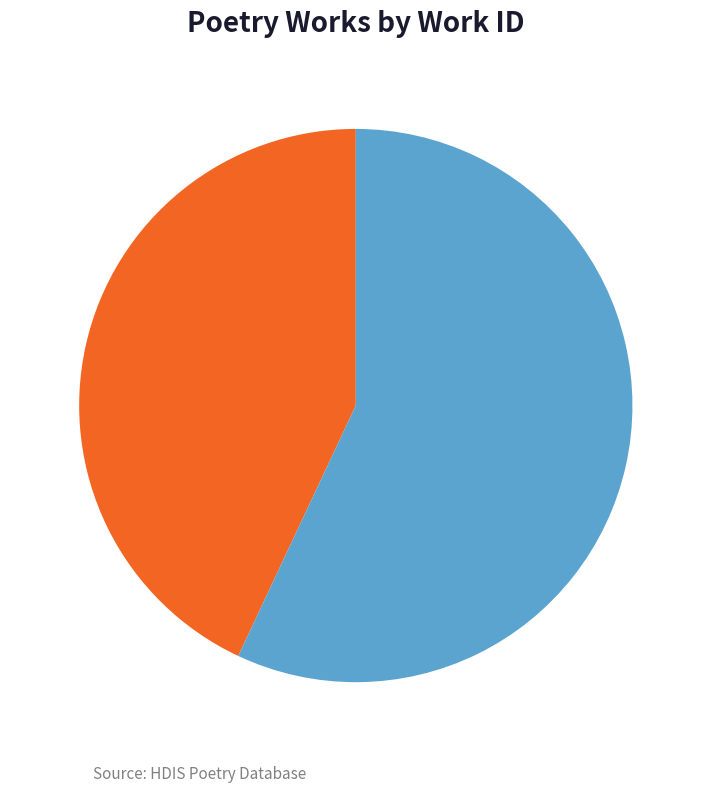

What percentage is the Searching soul and bird (work 7236) slice, to the nearest percent?

57%